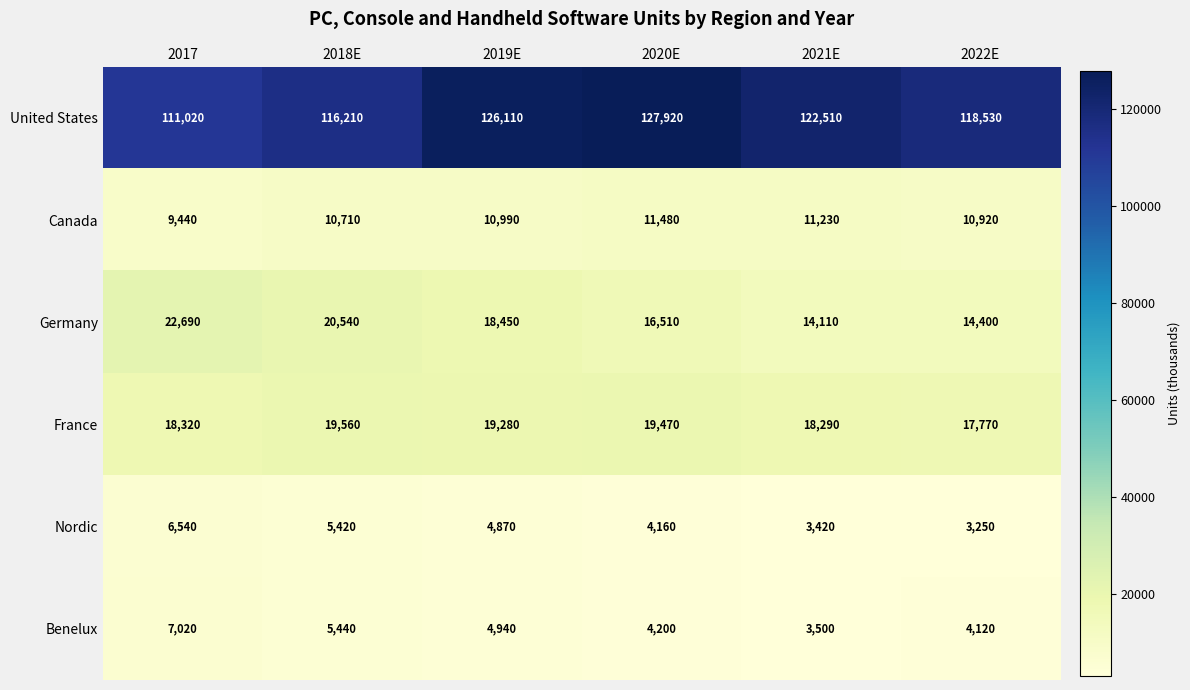

Rank the series by their maximum value, from highest to lowest.

United States, Germany, France, Canada, Benelux, Nordic